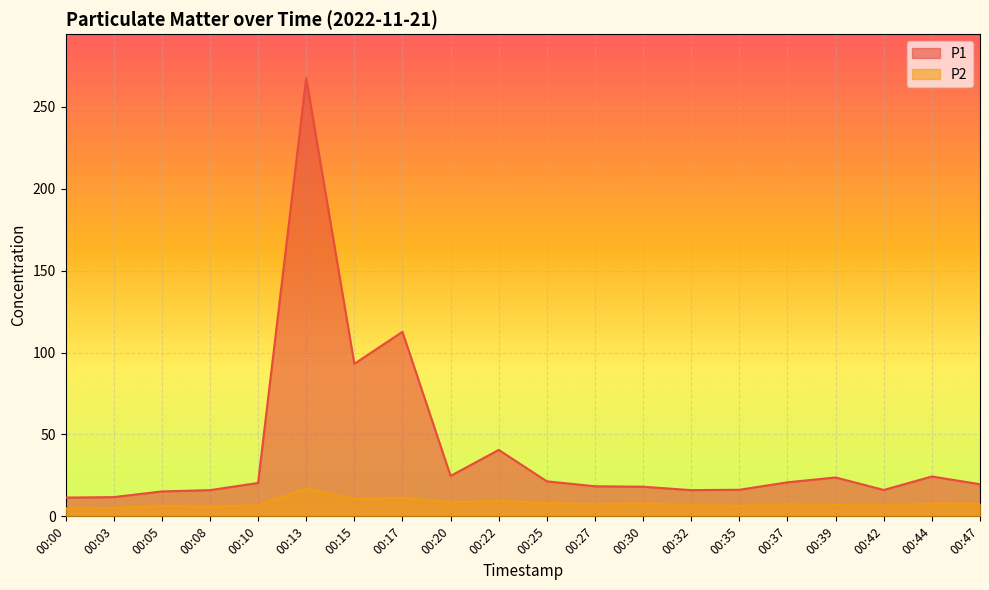

Which category has the lowest value in the P2 series?

00:00